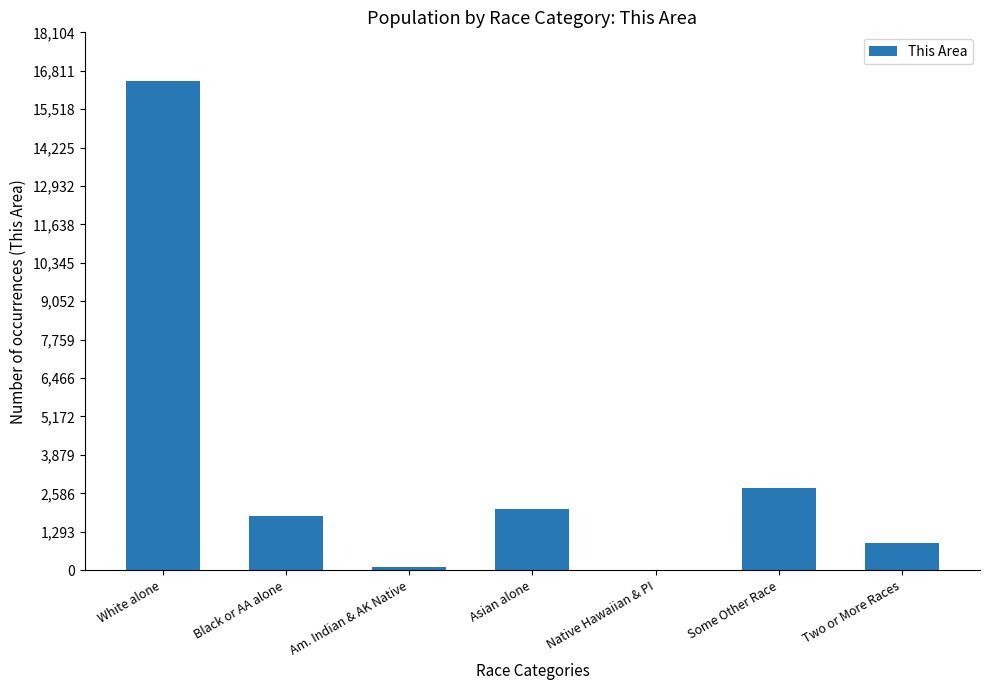

What is the sum of the values at Black or AA alone and Asian alone?

3885